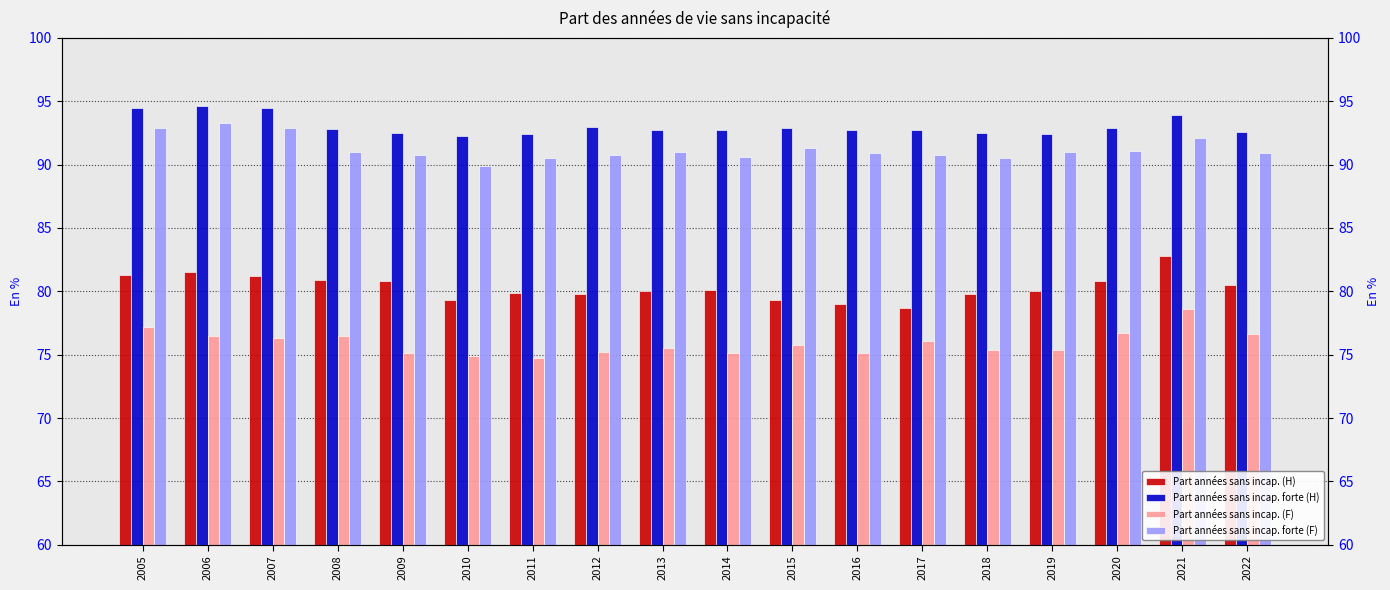

Rank the series at 2013 from lowest to highest value.

Part années sans incap. (F), Part années sans incap. (H), Part années sans incap. forte (F), Part années sans incap. forte (H)